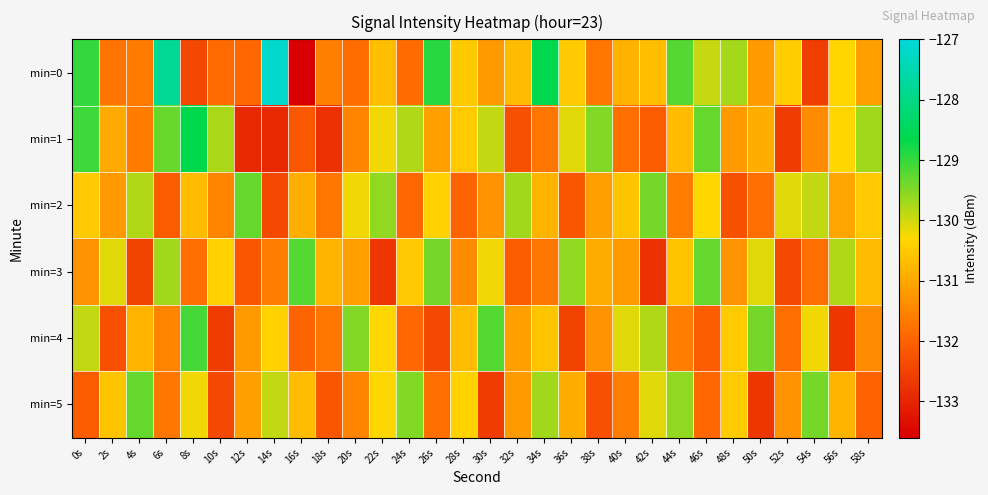

Which series has the widest spread of values?

min=0